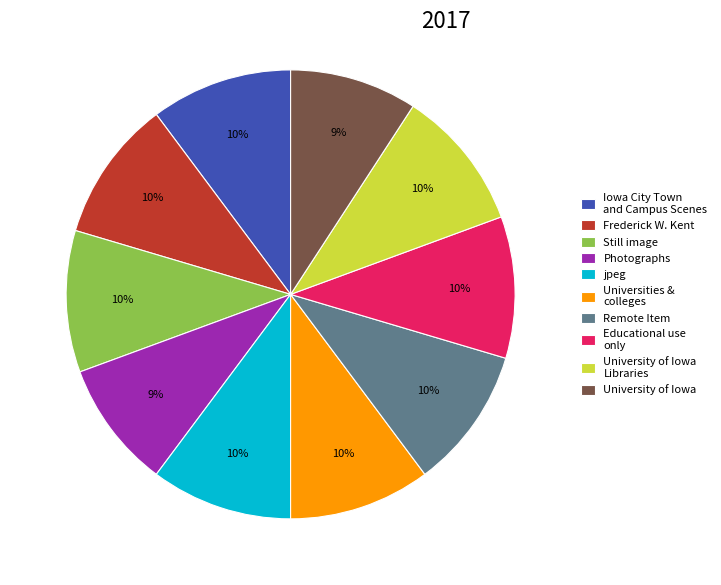

The Remote Item slice represents 15% of the pie. True or false?

False